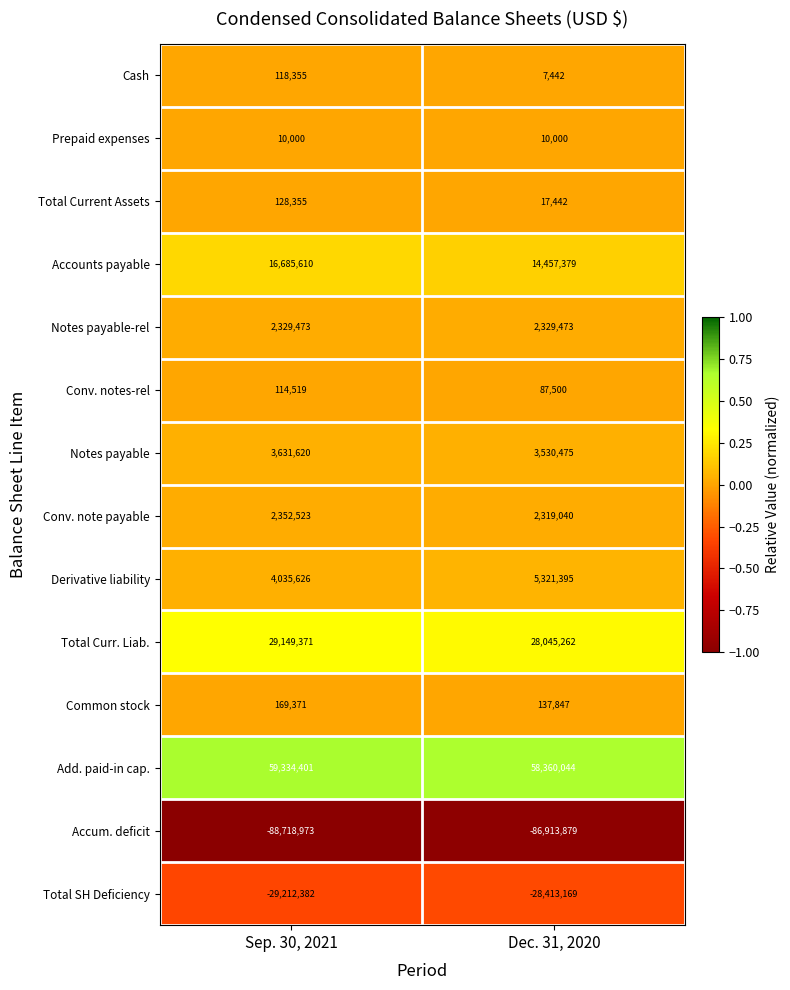

At which category does the chart reach its minimum across all series?

Sep. 30, 2021